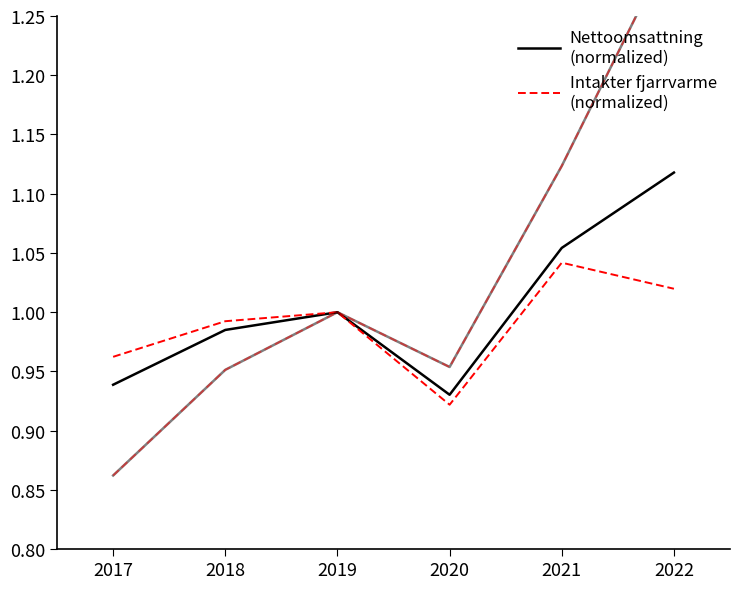

True or false: Intakter fjarrvarme (avg) and Rorelsekostnader (avg) cross at least once.

False